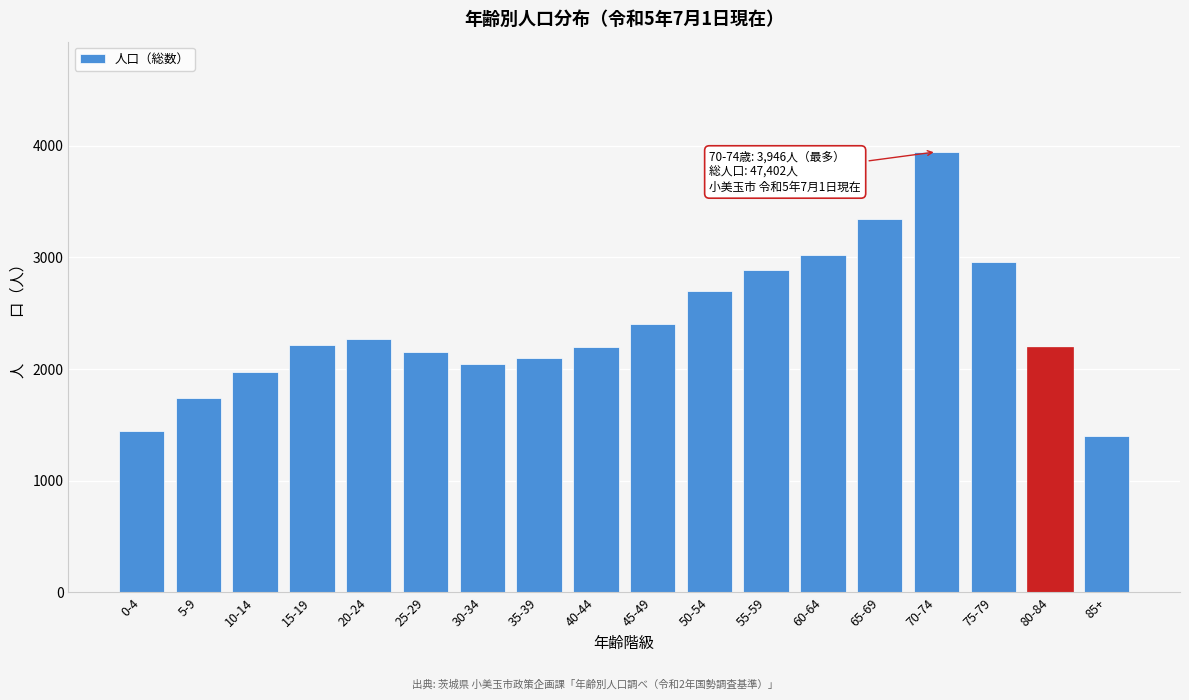

What is the change in value from 0-4 to 65-69?

+1904